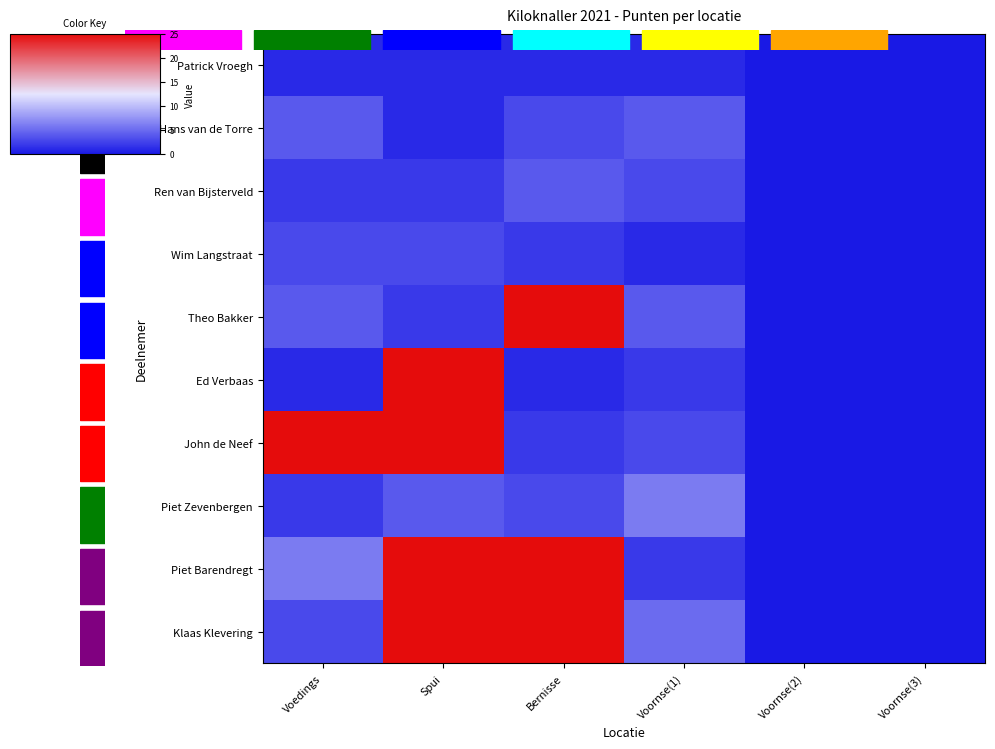

Which category has the highest value across all series?

Bernisse